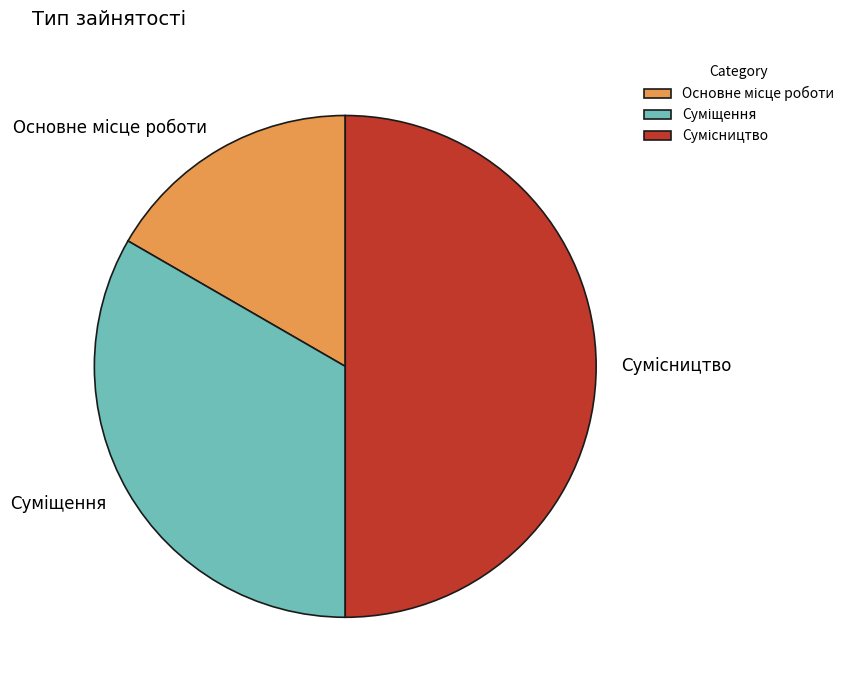

To the nearest percent, what is the difference between the largest and smallest slice percentages?

33%